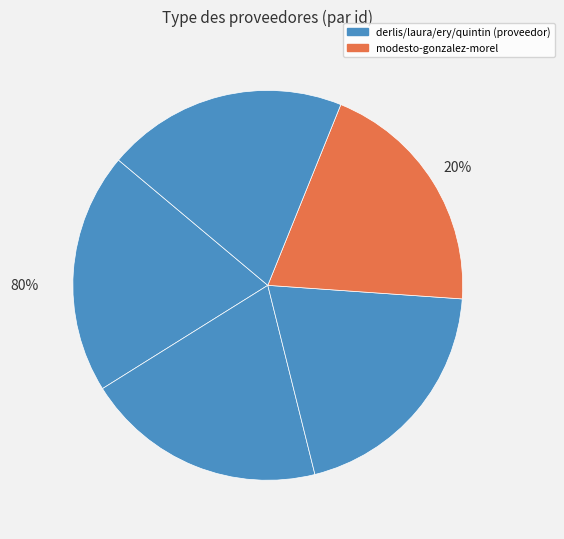

Is quintin-figueredo-gonzalez the majority of the pie?

No